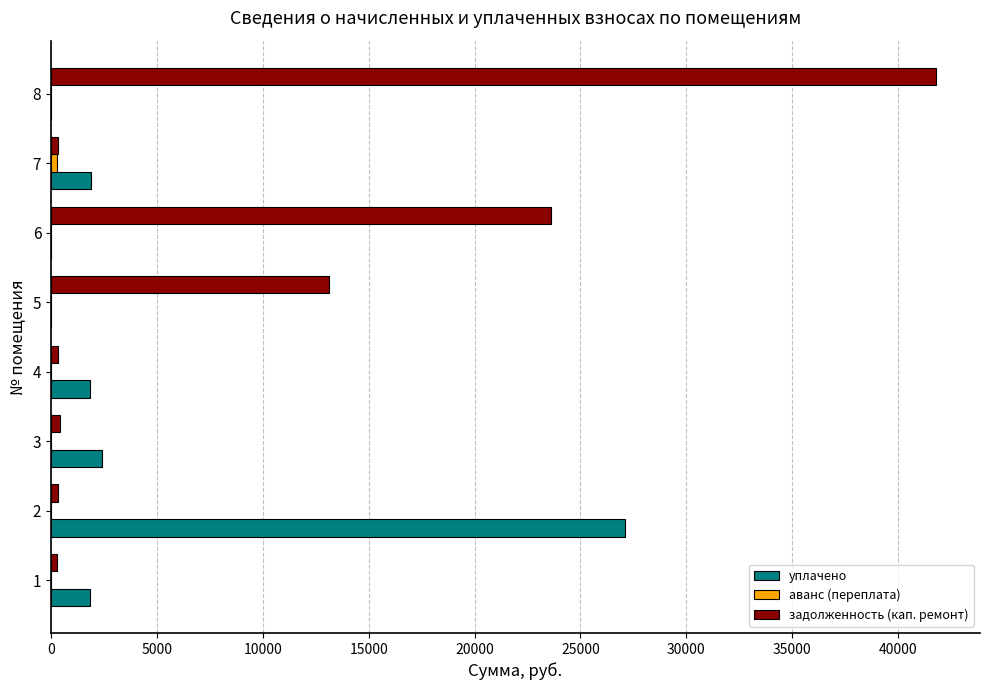

What is the highest value of the задолженность (кап. ремонт) series?

41772.5